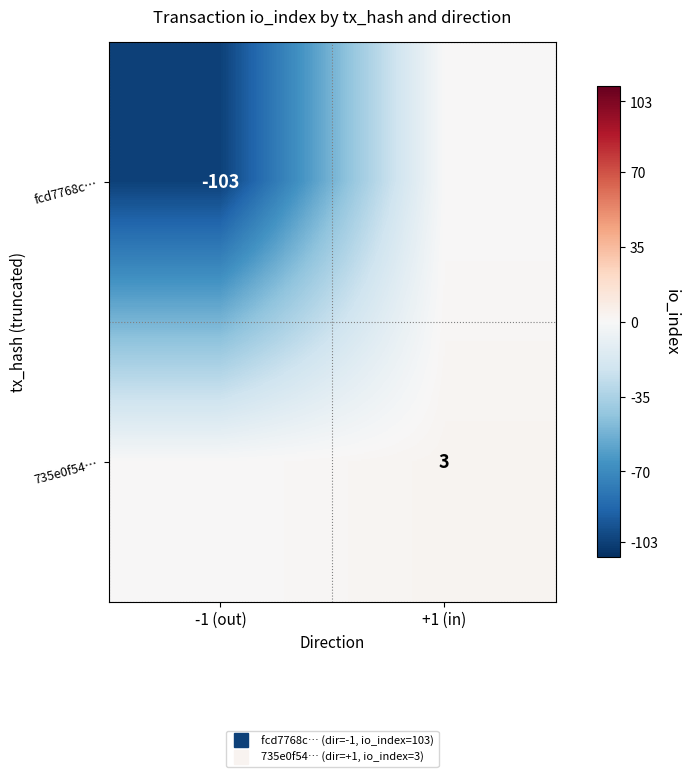

Which category has the lowest value across all series?

-1 (out)